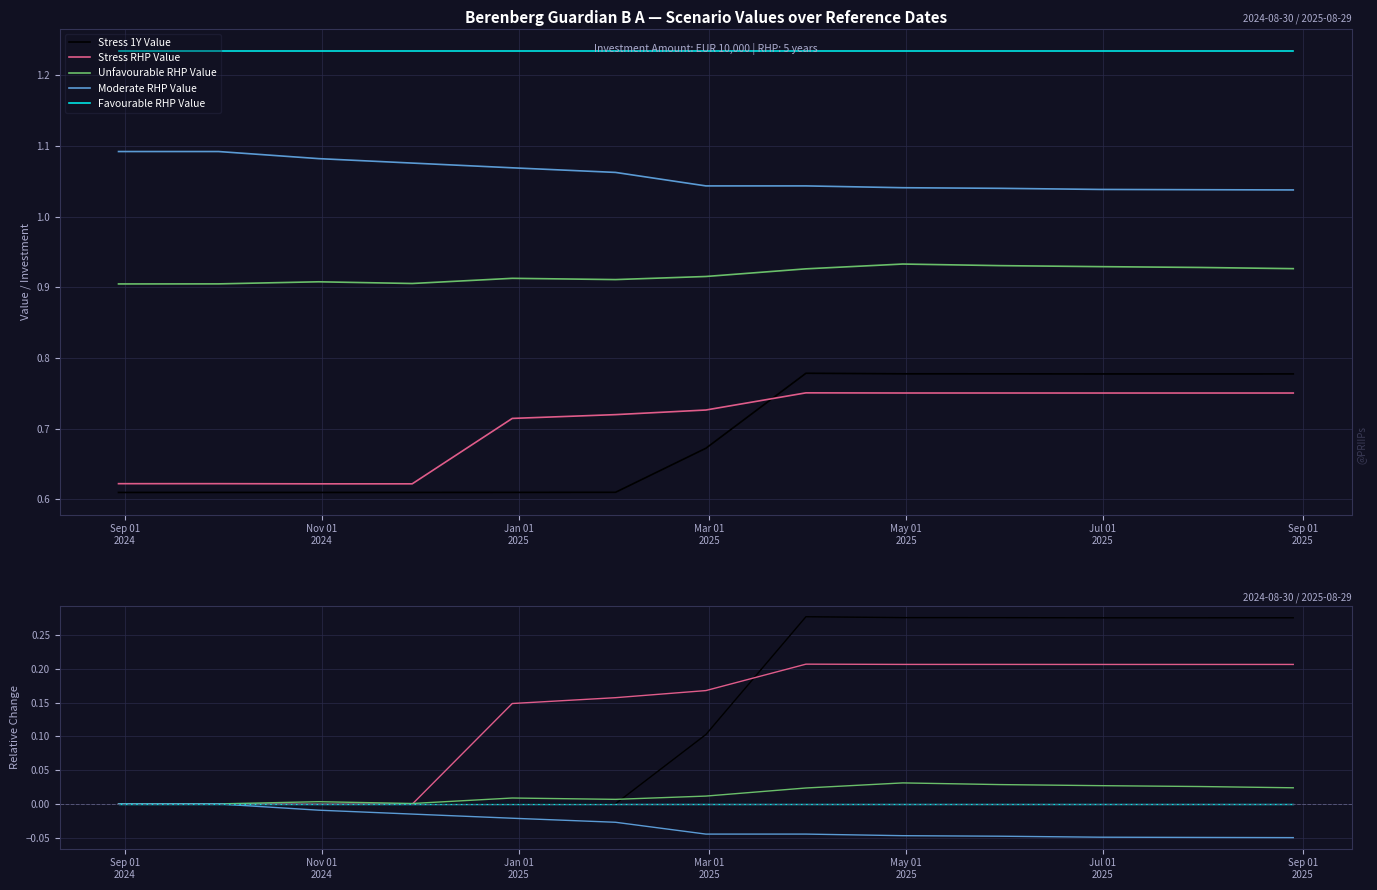

Which series has the widest spread of values?

Stress 1Y Value